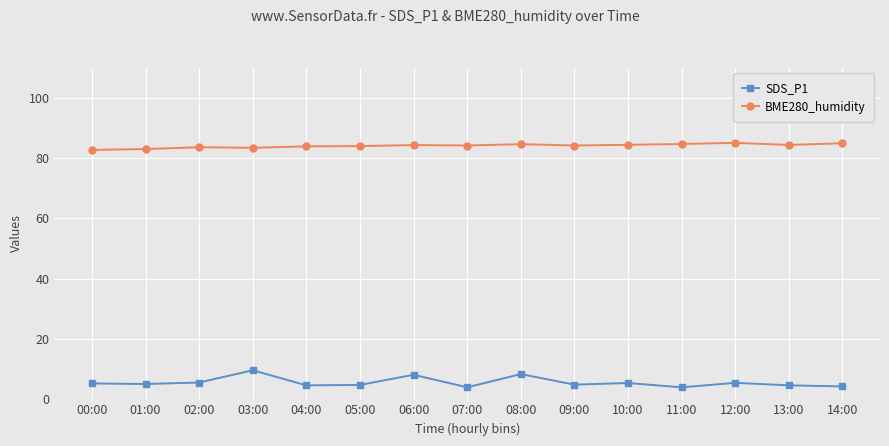

True or false: SDS_P1 and BME280_humidity cross at least once.

False